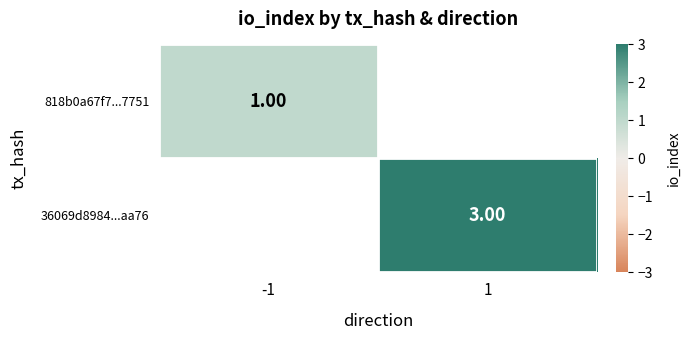

Is the value of 36069d8984...aa76 at 1 greater than the value of 818b0a67f7...7751 at -1?

Yes